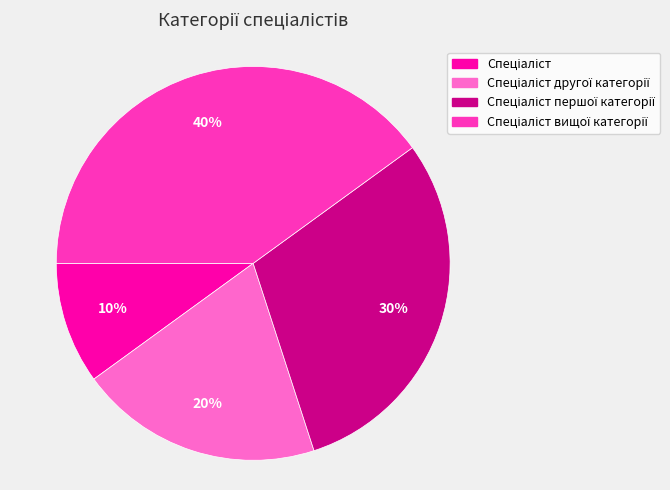

Does any single category account for the majority?

No